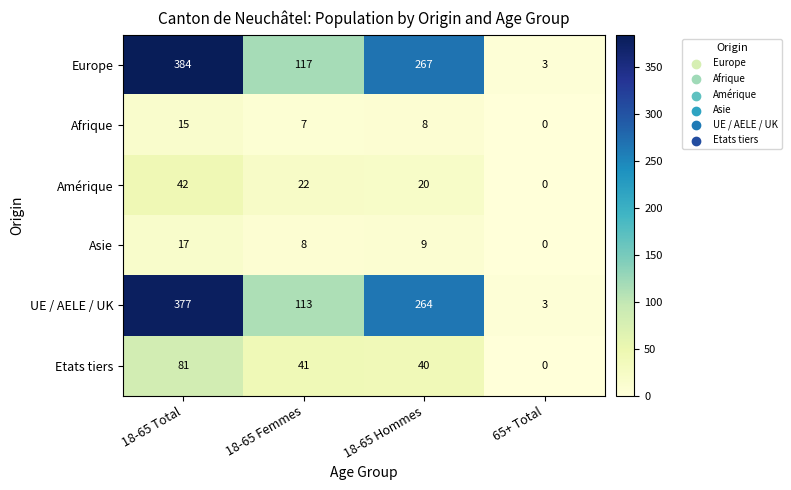

What is the difference between the maximum and minimum values in the Etats tiers series?

81